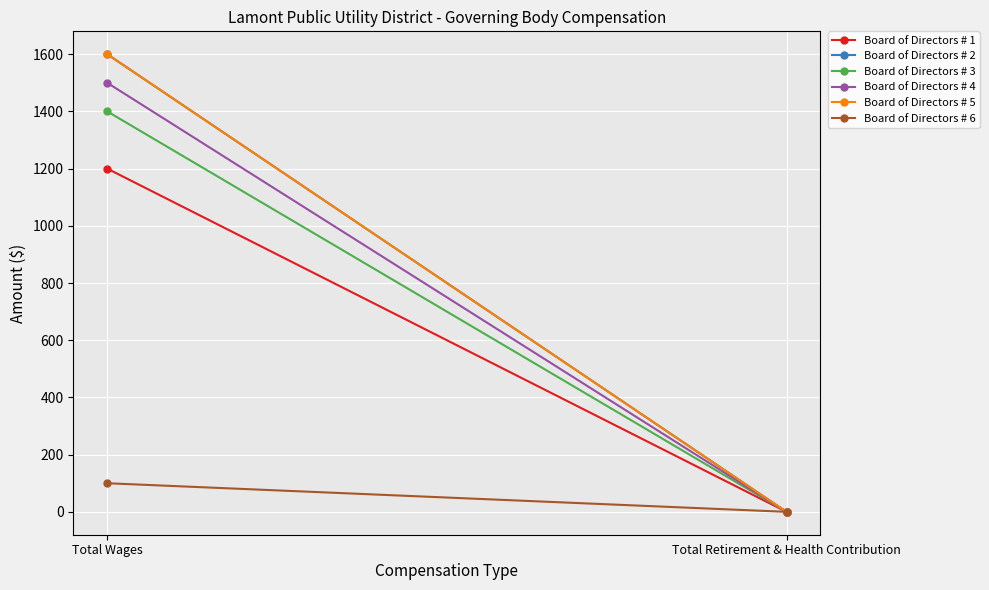

What is the label of the 1st point from the right?

Total Retirement & Health Contribution